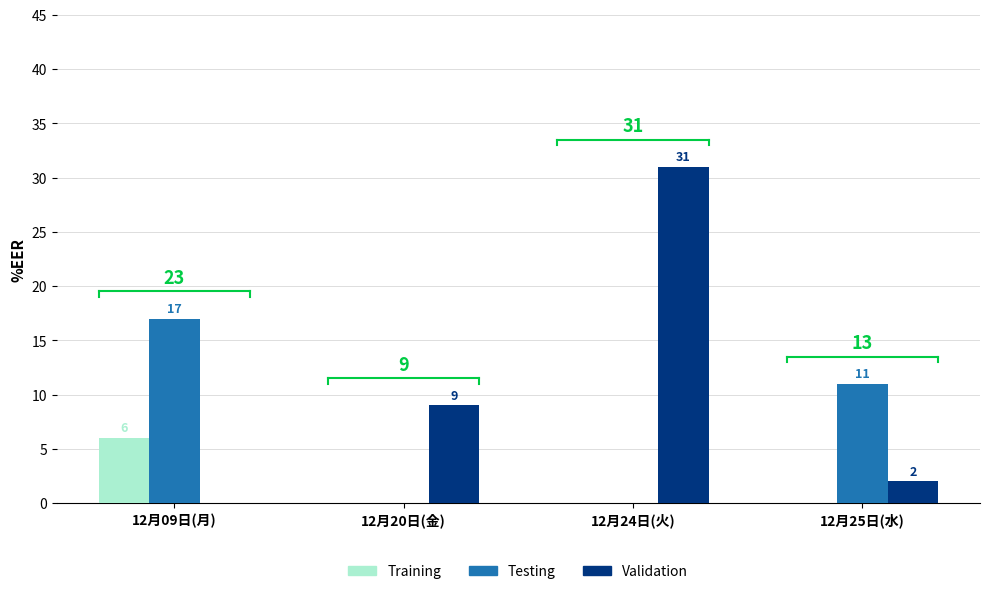

What is the total value across all series at 12月24日(火)?

31